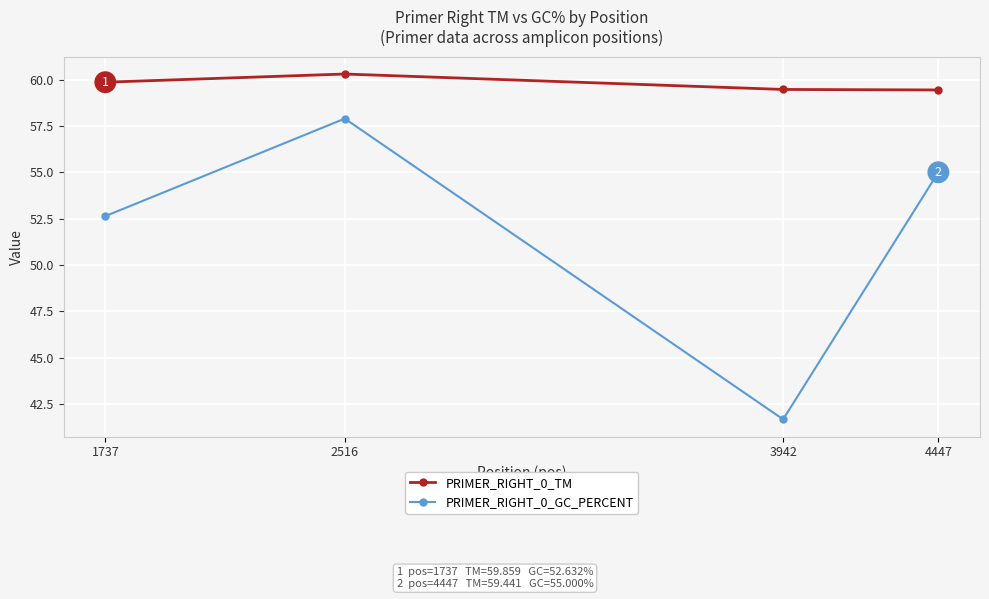

What is the difference between the maximum and minimum values in the PRIMER_RIGHT_0_TM series?

0.9